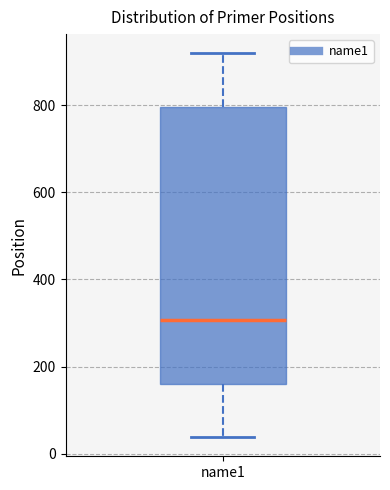

Read this box plot against the y-axis: the position of the median line, the range covered by the box, and the ends of both whiskers. The values are not printed on the chart, so give them approximately, as read against the axis.

median 300, box 160 to 800, whiskers 40 to 920